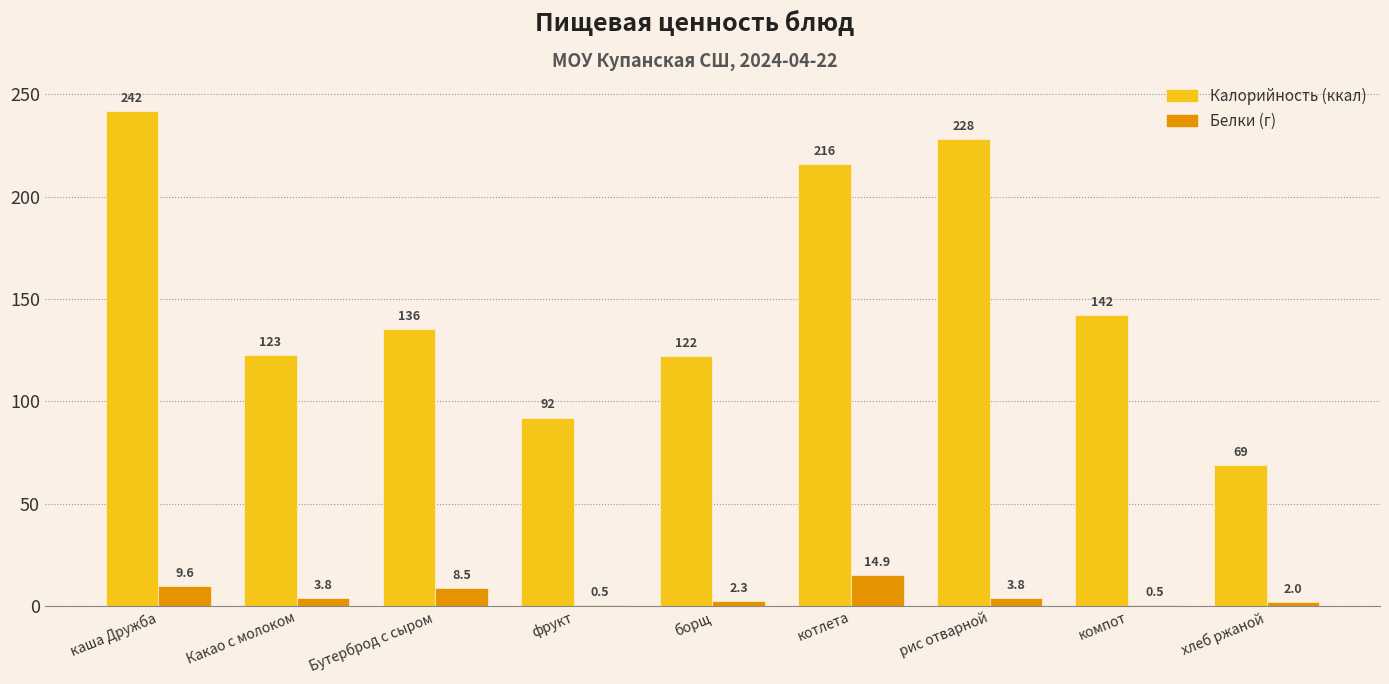

Reading left to right, extract all data points from this chart.

Калорийность: каша Дружба=242.0	Какао с молоком=122.7	Бутерброд с сыром=135.5	фрукт=92.0	борщ=122.2	котлета=216.0	рис отварной=228.0	компот=142.0	хлеб ржаной=69.0
Белки: каша Дружба=9.6	Какао с молоком=3.8	Бутерброд с сыром=8.5	фрукт=0.5	борщ=2.3	котлета=14.9	рис отварной=3.8	компот=0.5	хлеб ржаной=2.0